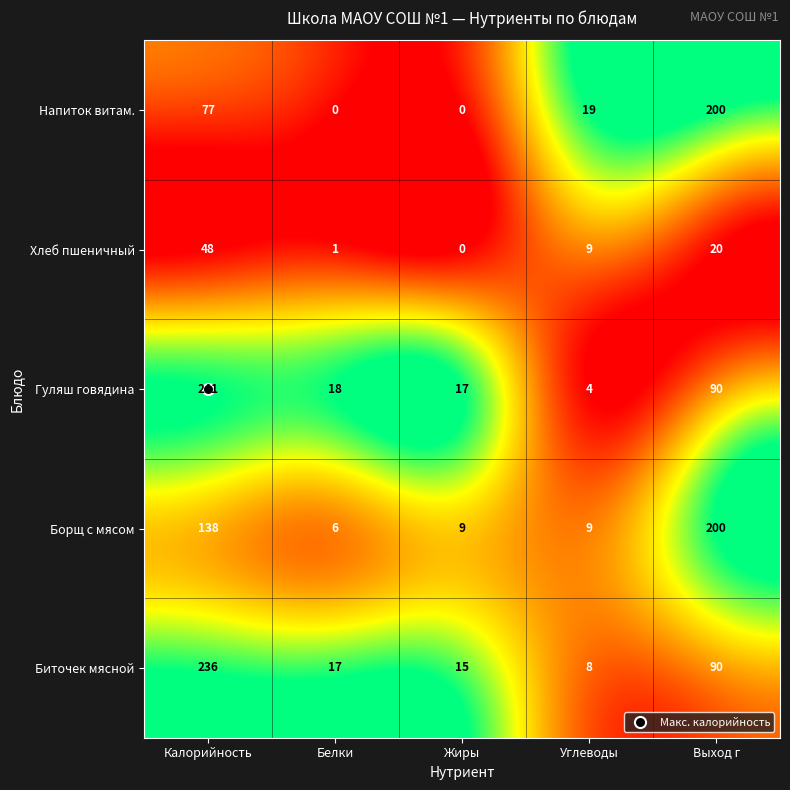

What is the maximum value shown in the chart?

241